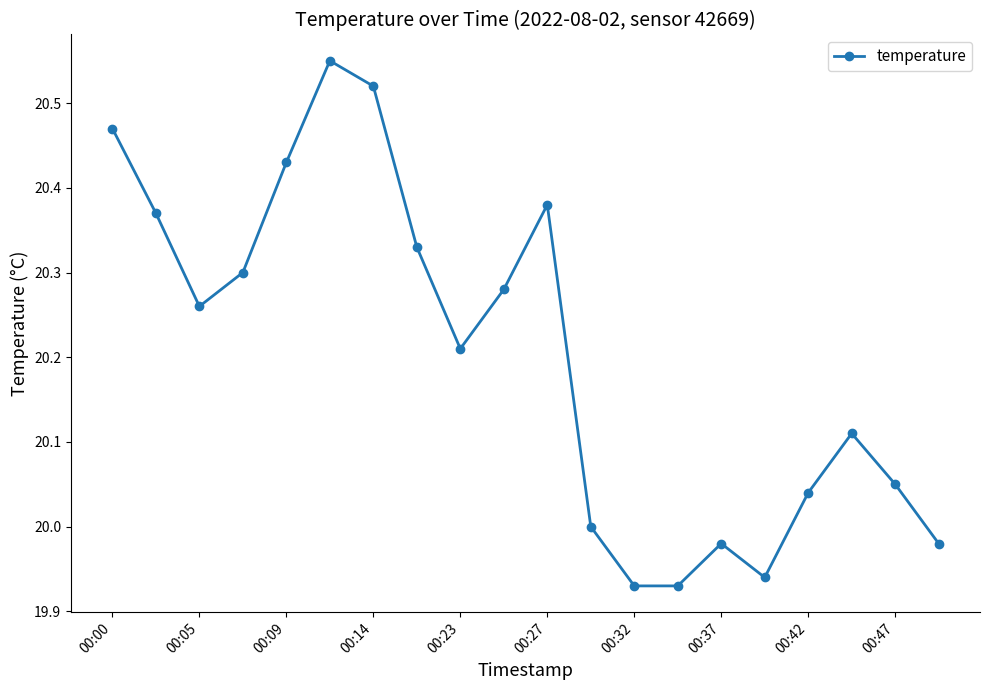

True or false: there are more than 0 points higher than both neighbors.

True